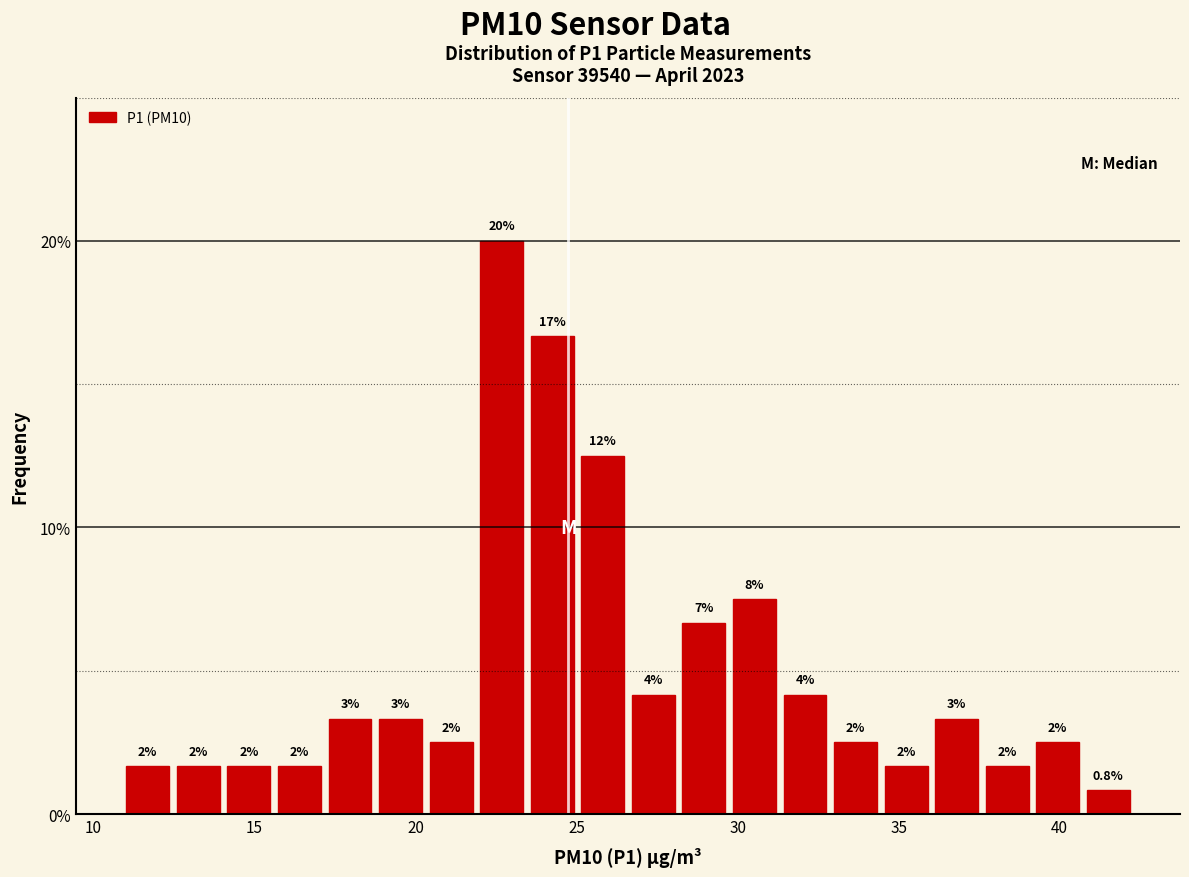

Around what value on the x-axis is the tallest bar? Give the approximate position of its centre, as read against the axis.

22.5